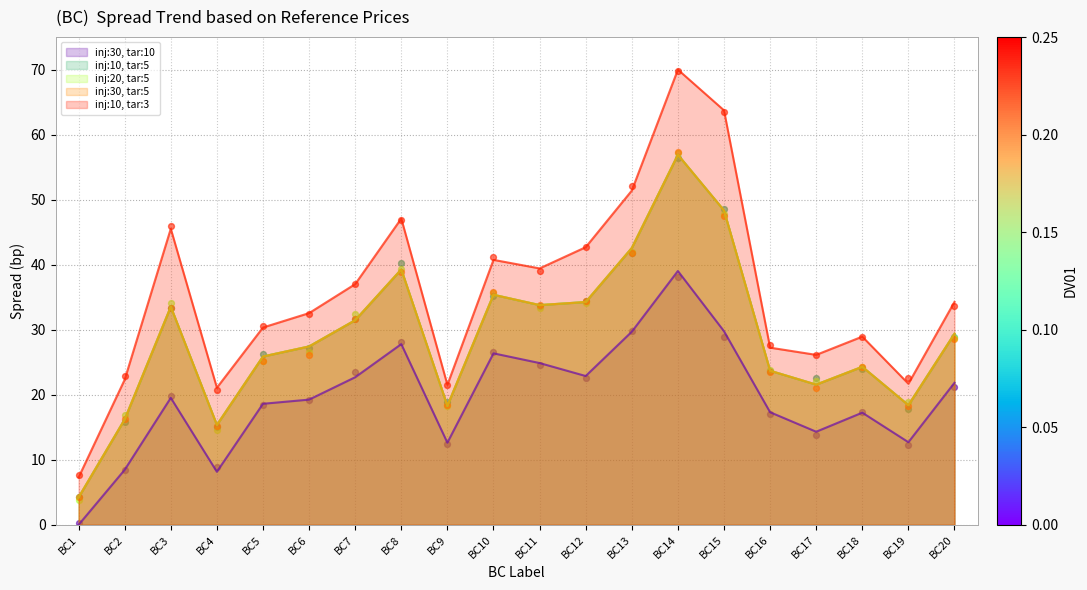

Which series has the largest total across all categories?

inj:10, tar:3